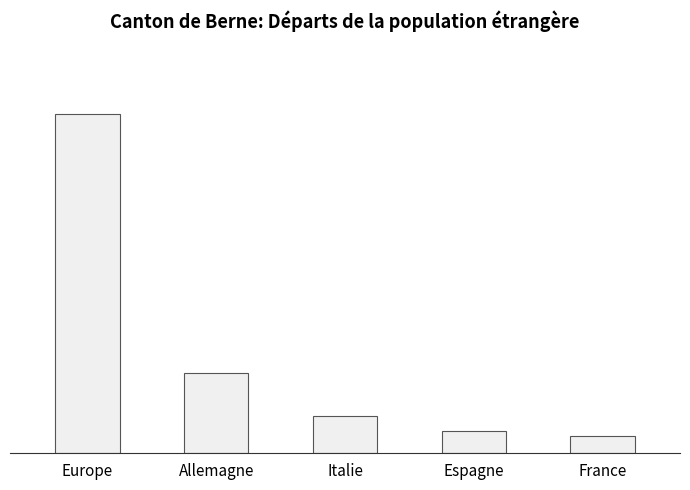

Reading left to right, what are all the values shown in this chart?

4218	992	463	274	216